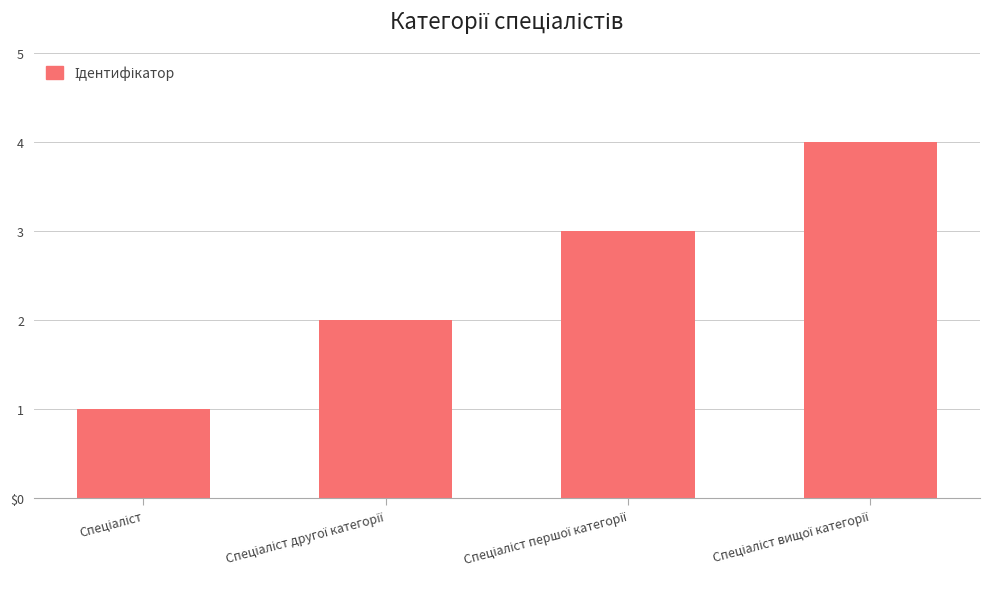

Reading left to right, transcribe all the data shown in this chart.

Спеціаліст=1	Спеціаліст другої категорії=2	Спеціаліст першої категорії=3	Спеціаліст вищої категорії=4